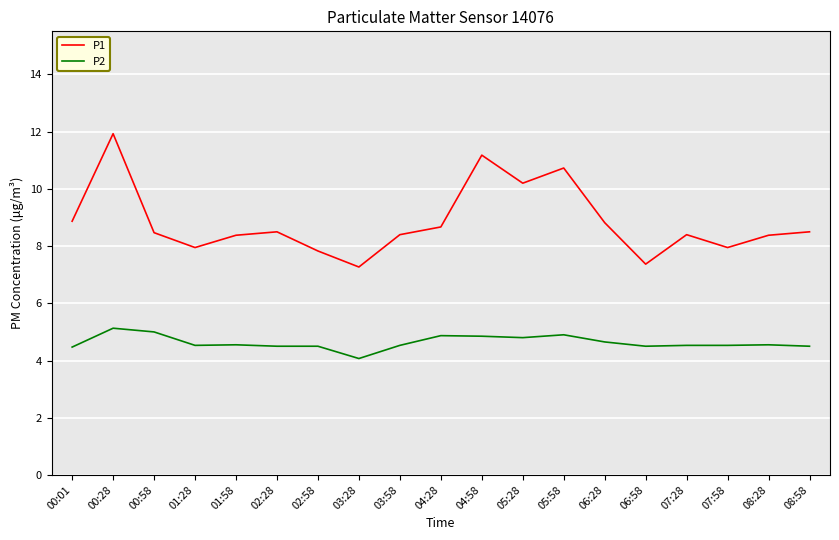

What is the difference between the highest and lowest values at 00:58?

3.5